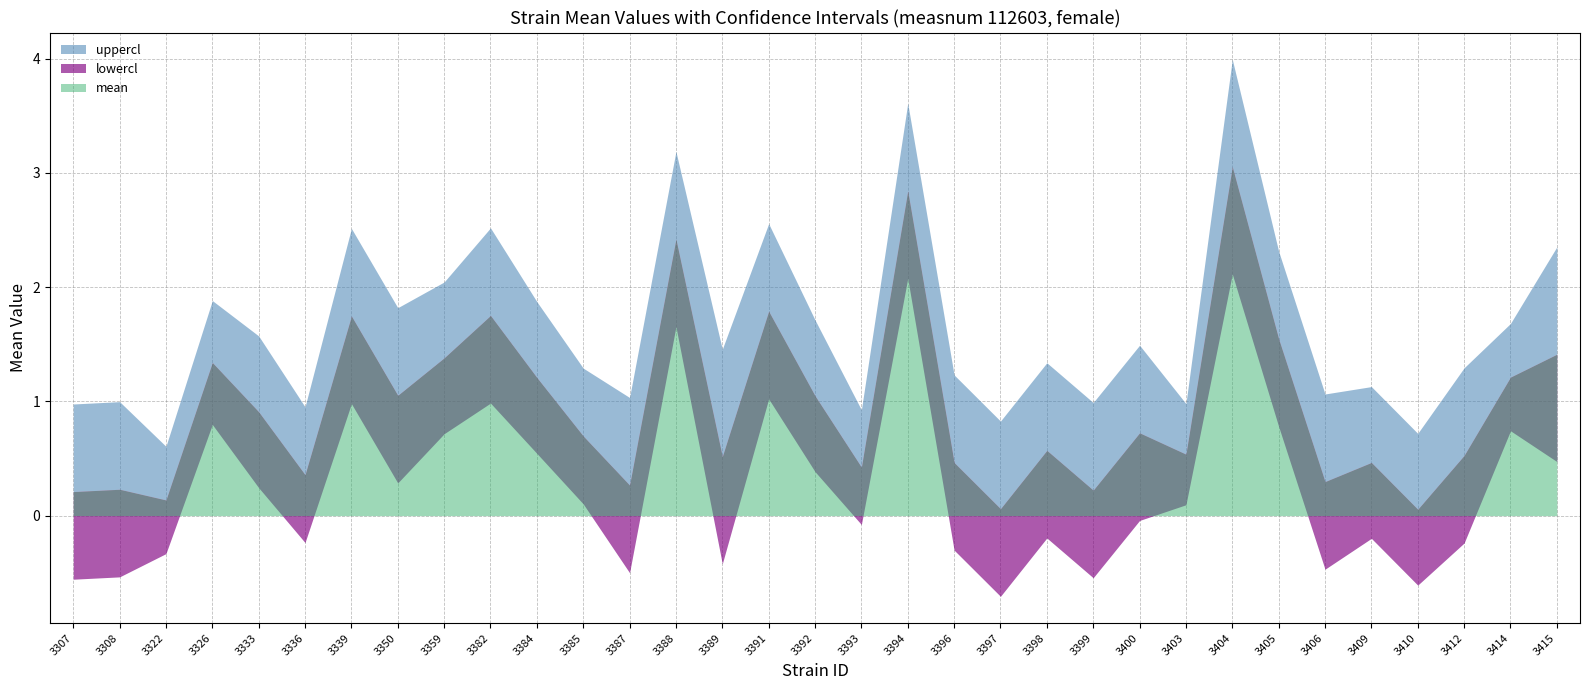

Reading left to right, transcribe all the data shown in this chart.

mean: 3307=0.2	3308=0.2	3322=0.1	3326=1.3	3333=0.9	3336=0.4	3339=1.7	3350=1.1	3359=1.4	3382=1.8	3384=1.2	3385=0.7	3387=0.3	3388=2.4	3389=0.5	3391=1.8	3392=1.0	3393=0.4	3394=2.8	3396=0.5	3397=0.1	3398=0.6	3399=0.2	3400=0.7	3403=0.5	3404=3.1	3405=1.5	3406=0.3	3409=0.5	3410=0.1	3412=0.5	3414=1.2	3415=1.4
uppercl: 3307=1.0	3308=1.0	3322=0.6	3326=1.9	3333=1.6	3336=1.0	3339=2.5	3350=1.8	3359=2.0	3382=2.5	3384=1.9	3385=1.3	3387=1.0	3388=3.2	3389=1.5	3391=2.6	3392=1.7	3393=0.9	3394=3.6	3396=1.2	3397=0.8	3398=1.3	3399=1.0	3400=1.5	3403=1.0	3404=4.0	3405=2.3	3406=1.1	3409=1.1	3410=0.7	3412=1.3	3414=1.7	3415=2.4
lowercl: 3307=-0.6	3308=-0.5	3322=-0.3	3326=0.8	3333=0.2	3336=-0.2	3339=1.0	3350=0.3	3359=0.7	3382=1.0	3384=0.5	3385=0.1	3387=-0.5	3388=1.7	3389=-0.4	3391=1.0	3392=0.4	3393=-0.1	3394=2.1	3396=-0.3	3397=-0.7	3398=-0.2	3399=-0.5	3400=-0.0	3403=0.1	3404=2.1	3405=0.8	3406=-0.5	3409=-0.2	3410=-0.6	3412=-0.2	3414=0.7	3415=0.5